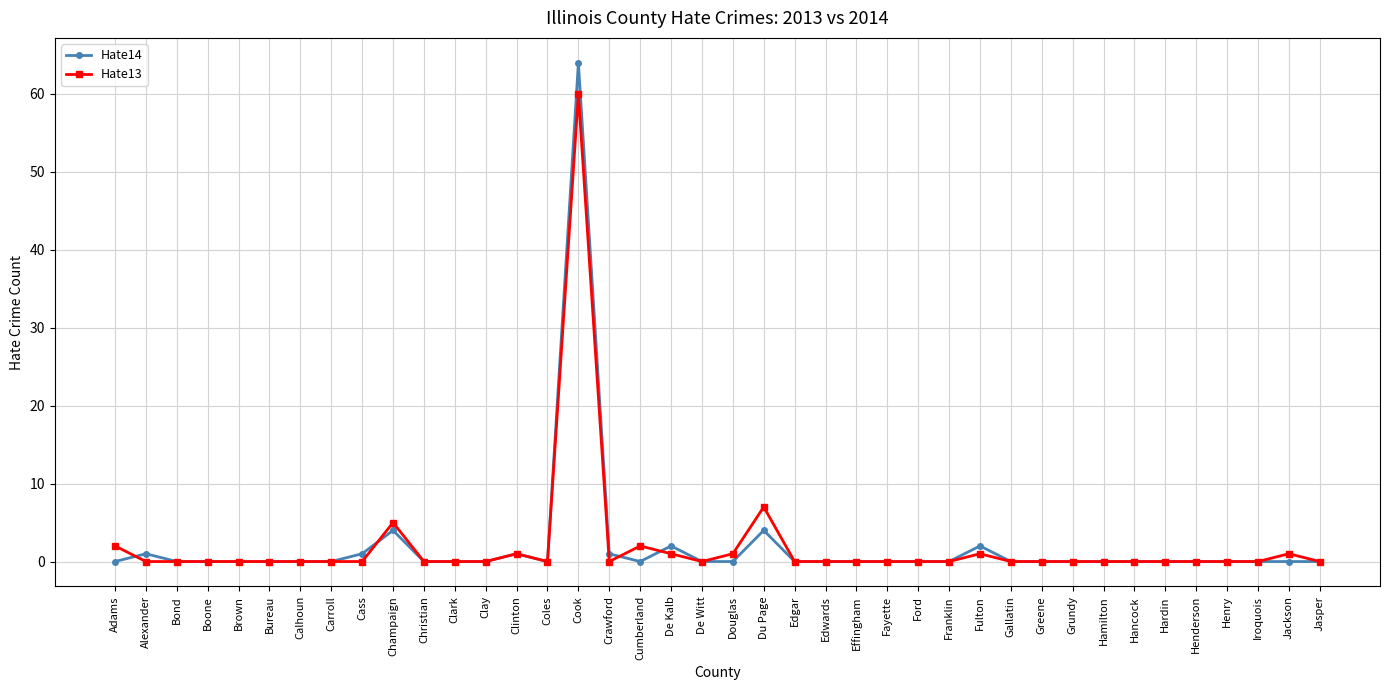

Rank the series by their maximum value, from highest to lowest.

Hate14, Hate13